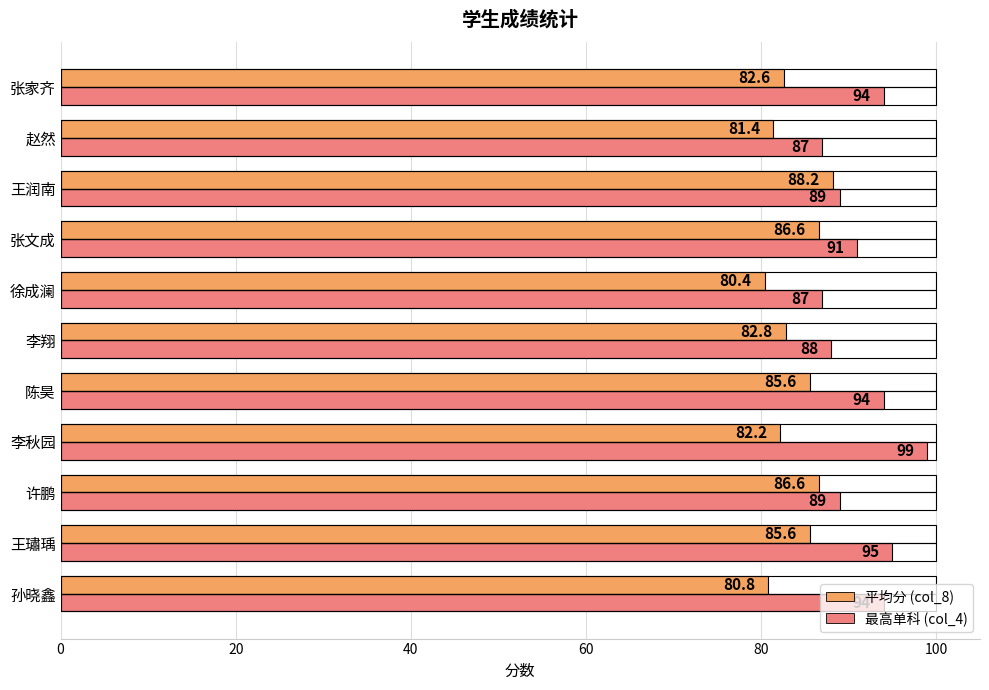

At which category does the chart reach its minimum across all series?

徐成澜